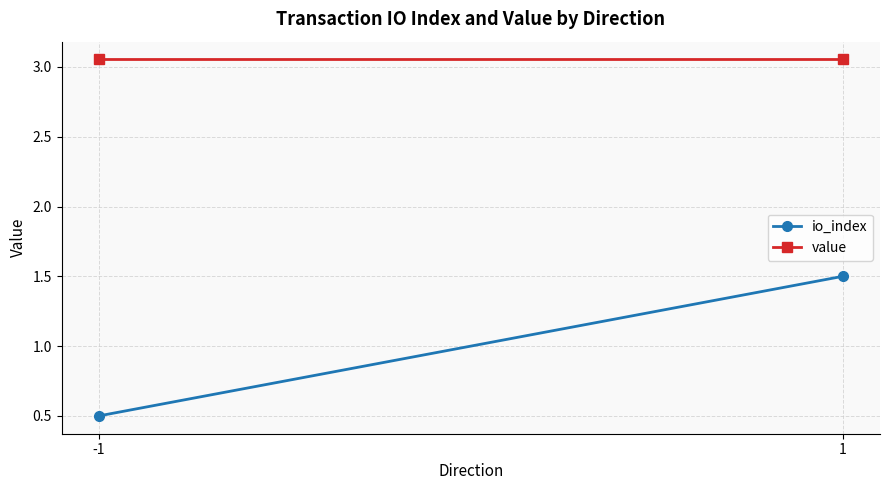

True or false: io_index has a value of 0.8 at -1.

False